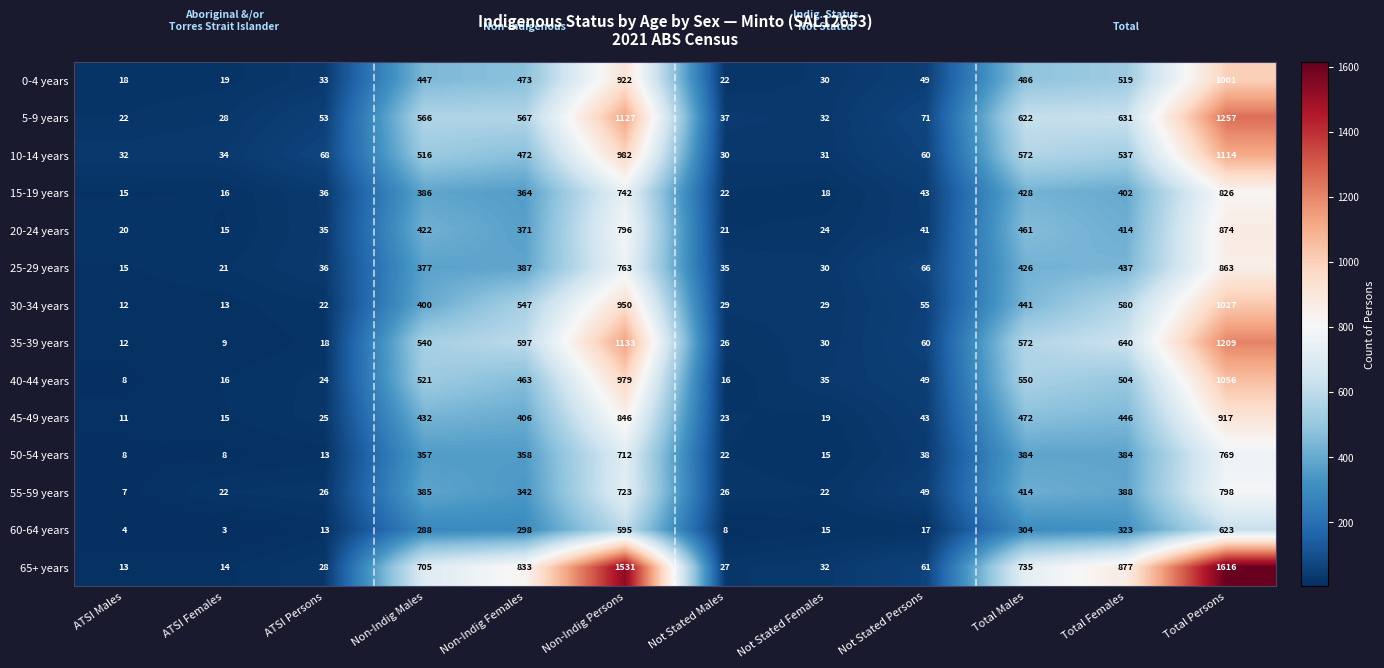

At which label is 0-4 years closest to 509?

Total Females